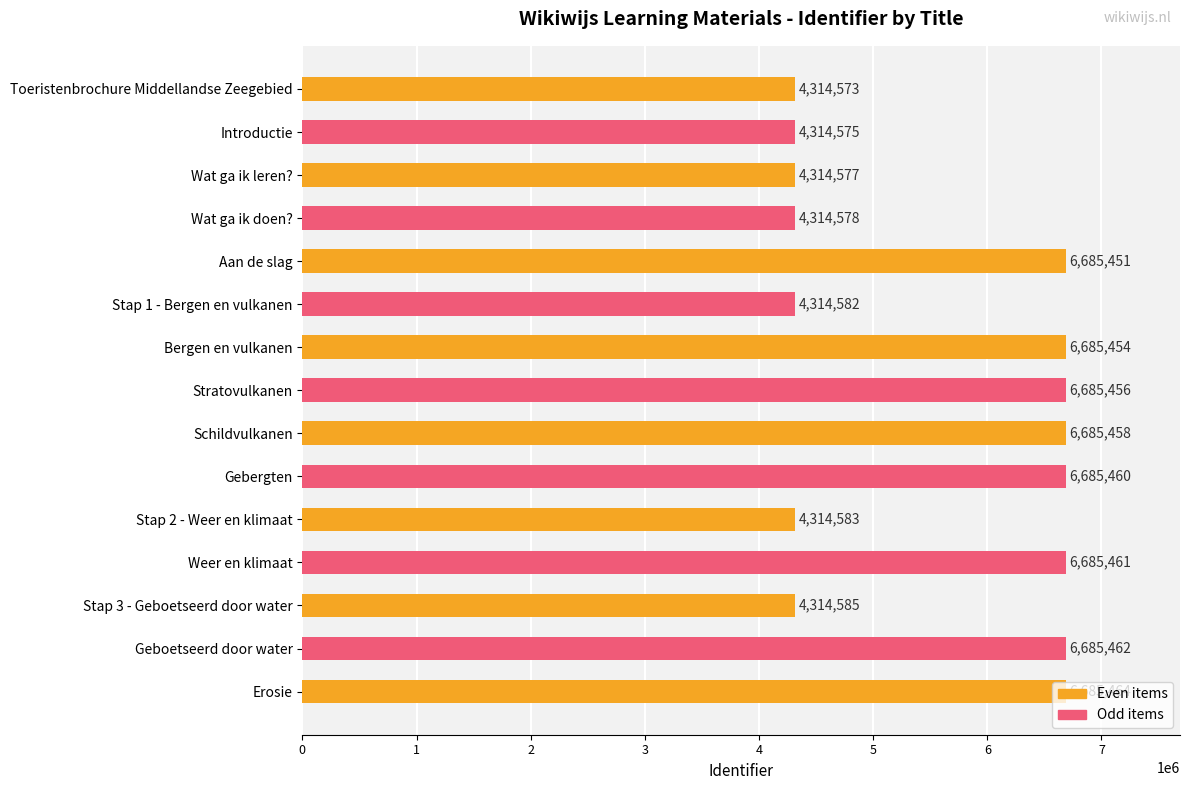

The chart shows a value of 2406603 at Introductie. True or false?

False